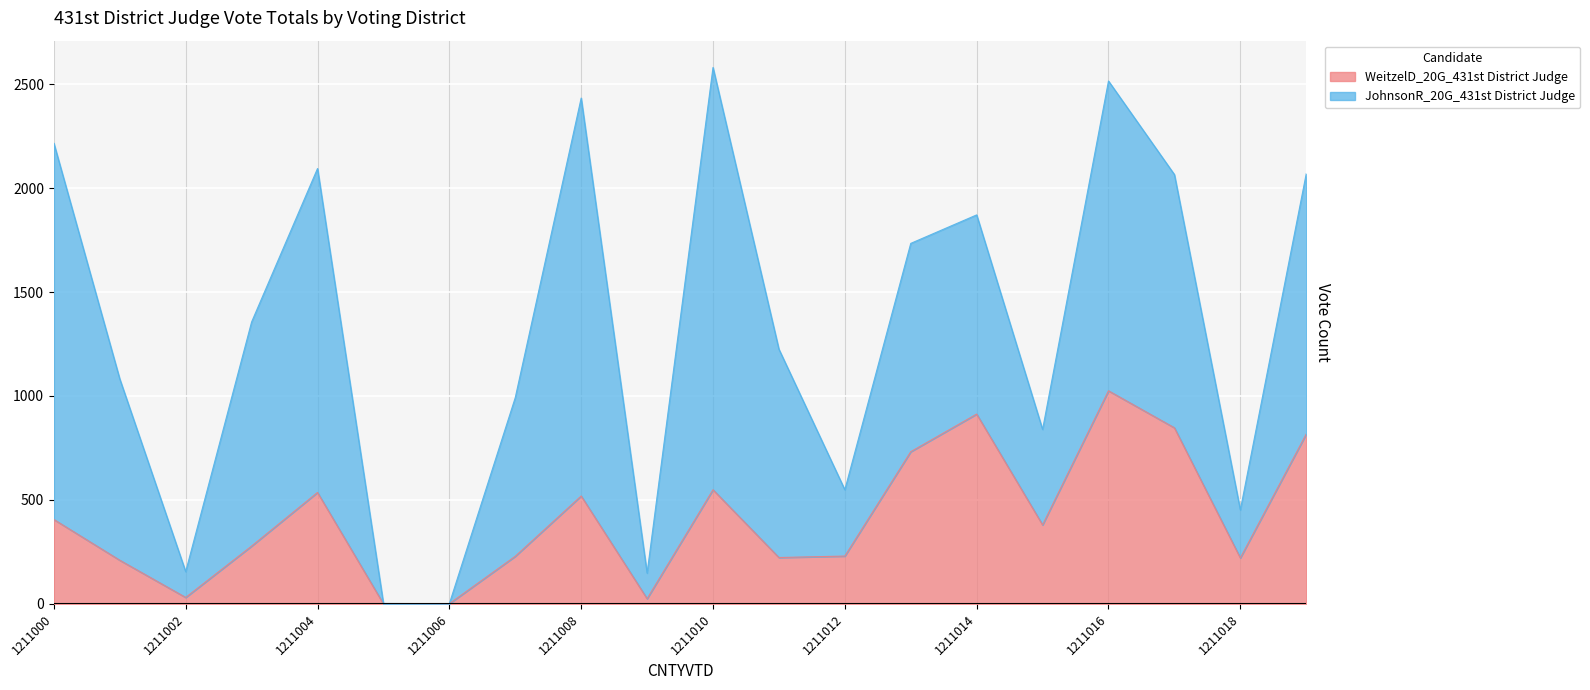

How many lines are shown in the chart?

2